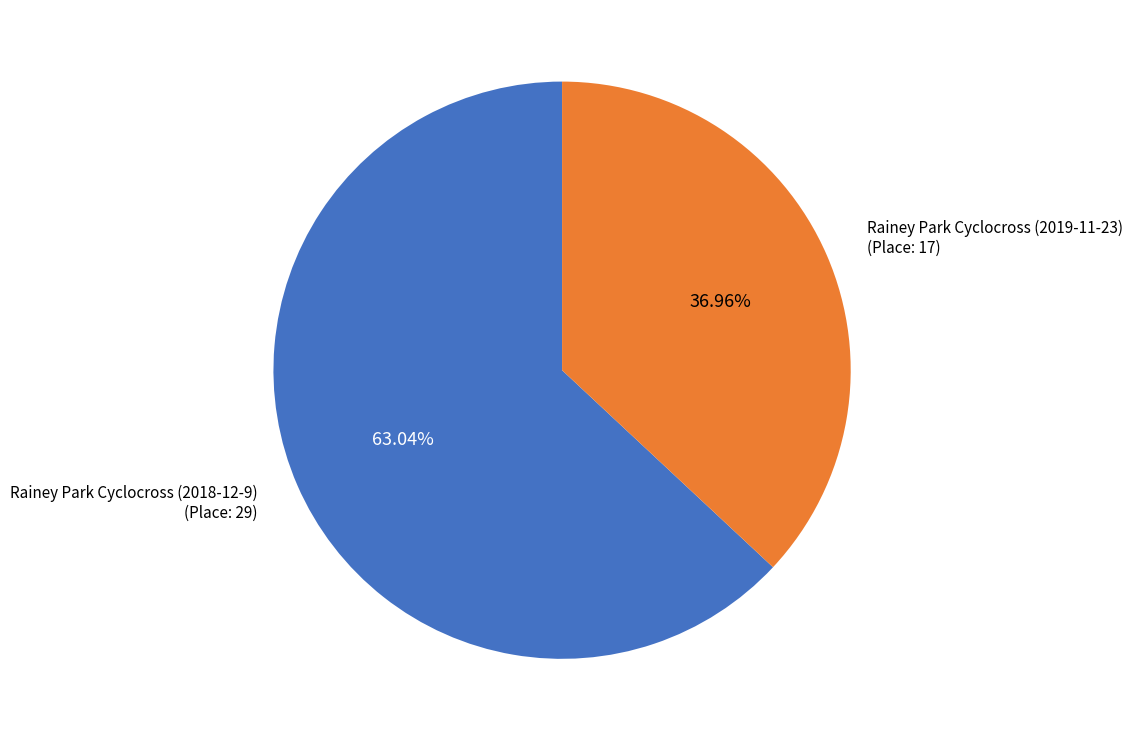

Which slice is the smallest?

Rainey Park Cyclocross (2019-11-23)